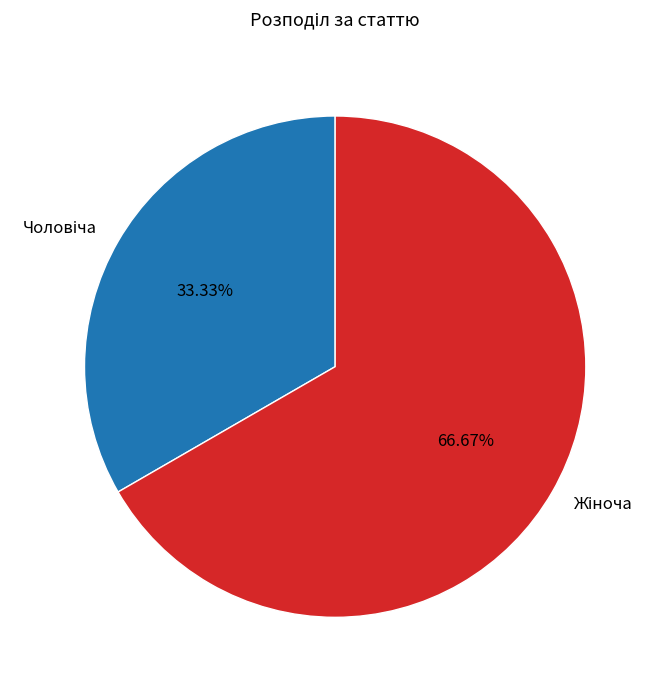

Does any single category account for the majority?

Yes